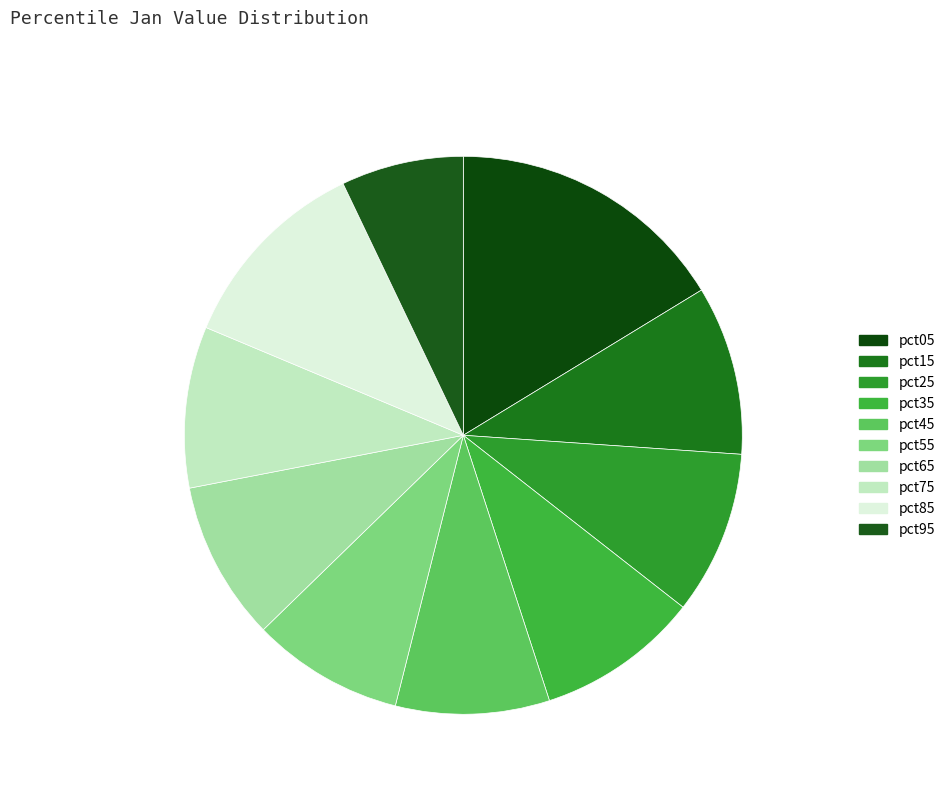

To the nearest percent, what is the average slice percentage?

10%